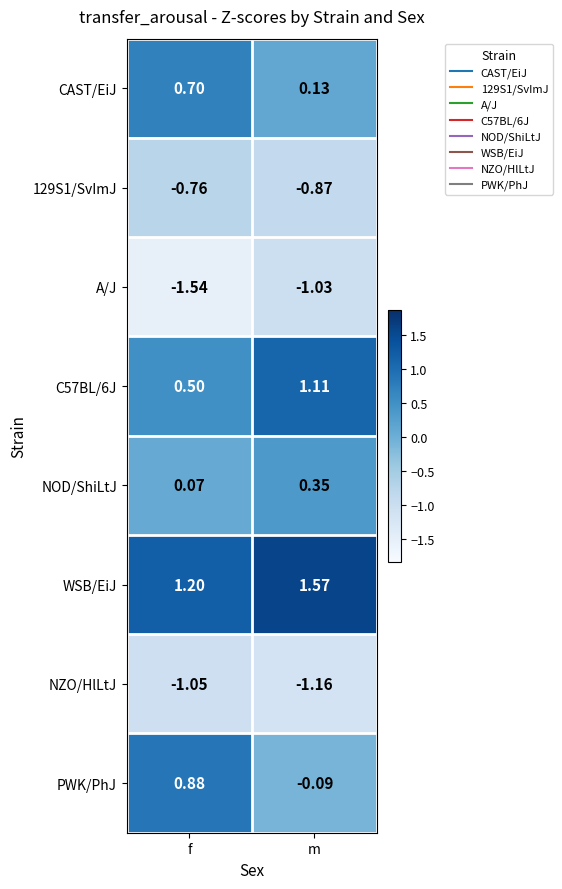

Which category has the highest value across all series?

m